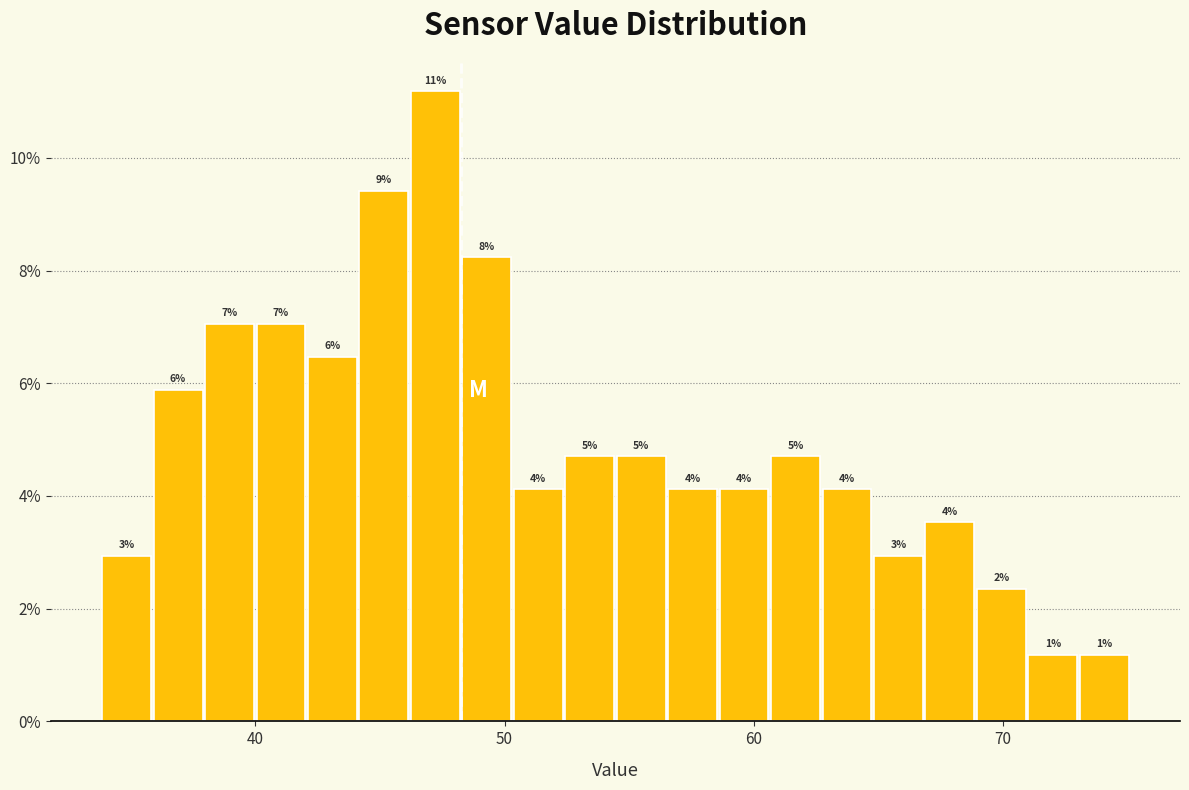

Read against the x-axis, roughly where is the centre of the tallest bar?

47